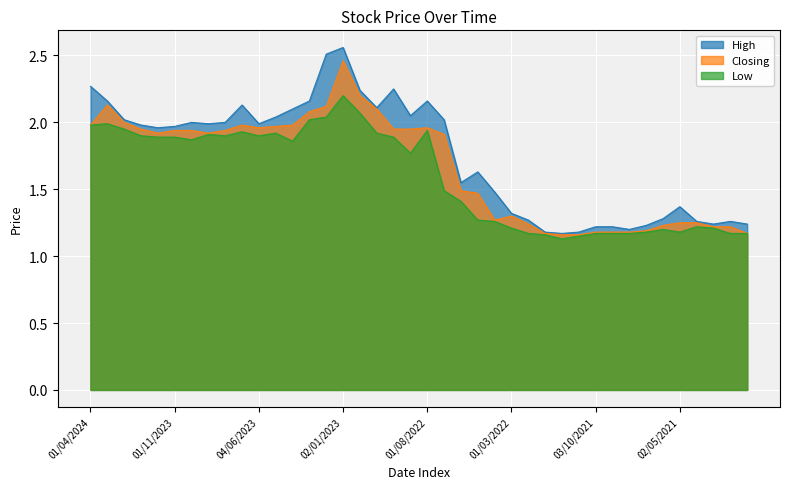

What position from the right is 01/08/2022?

20